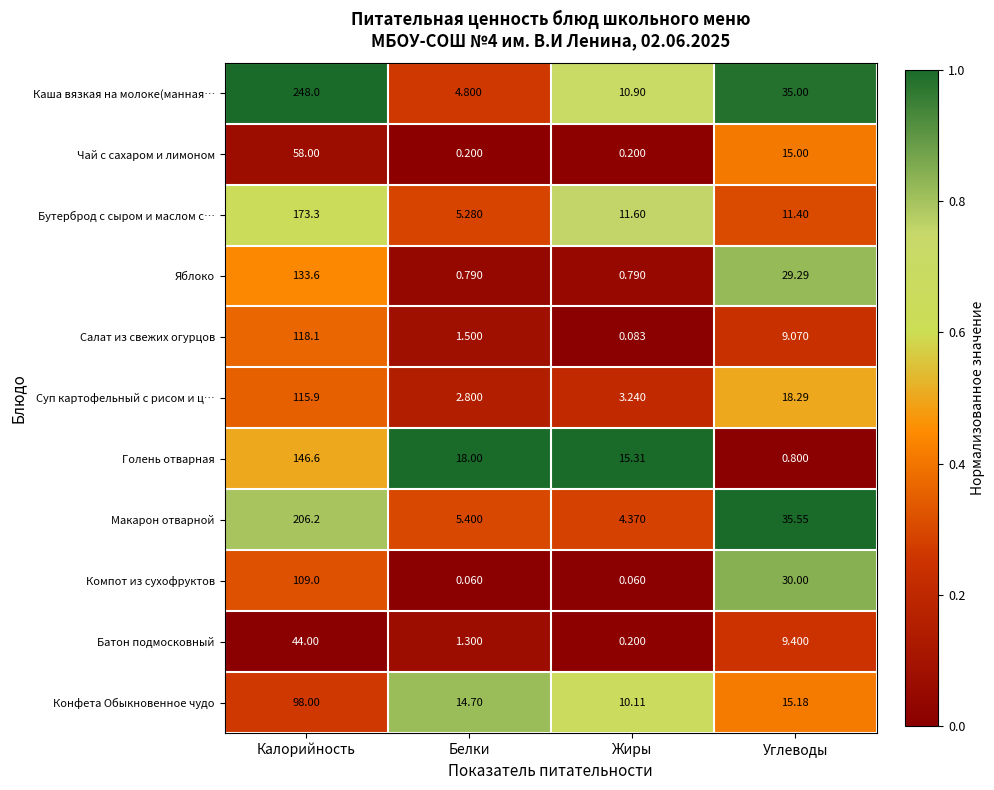

At which label does Каша вязкая на молоке(манная… first exceed 35?

Калорийность